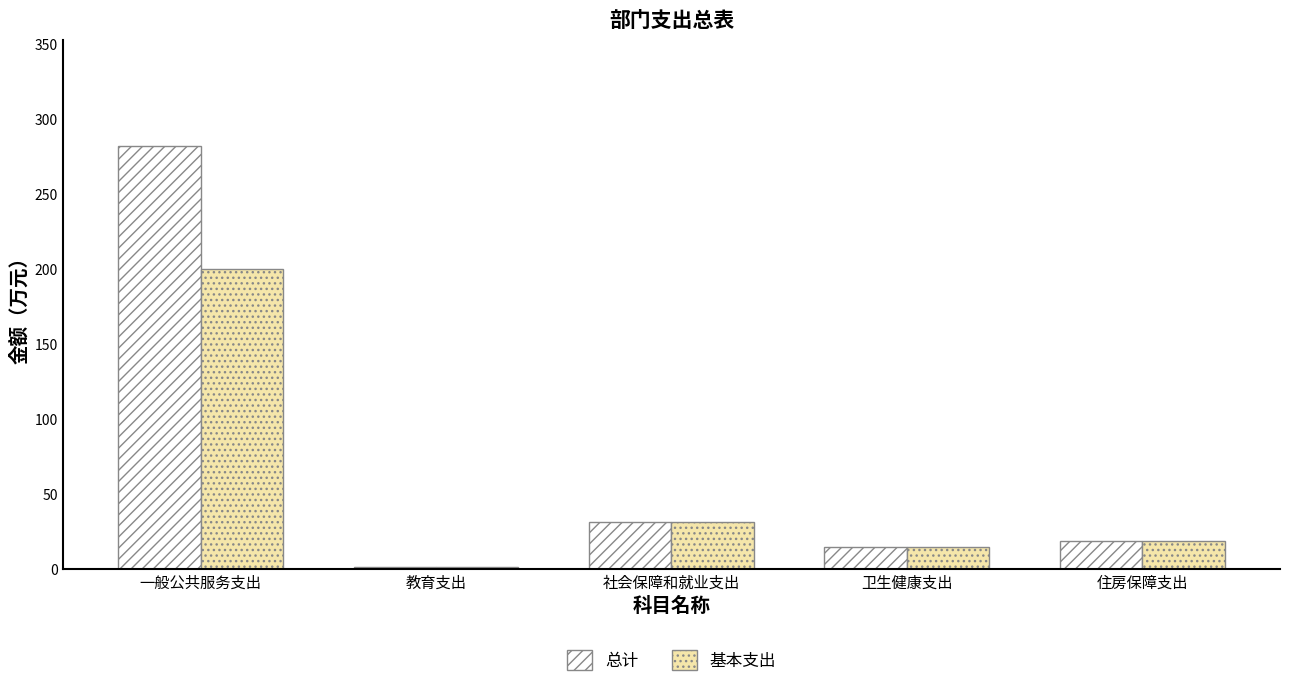

At which category does the chart reach its peak across all series?

一般公共服务支出